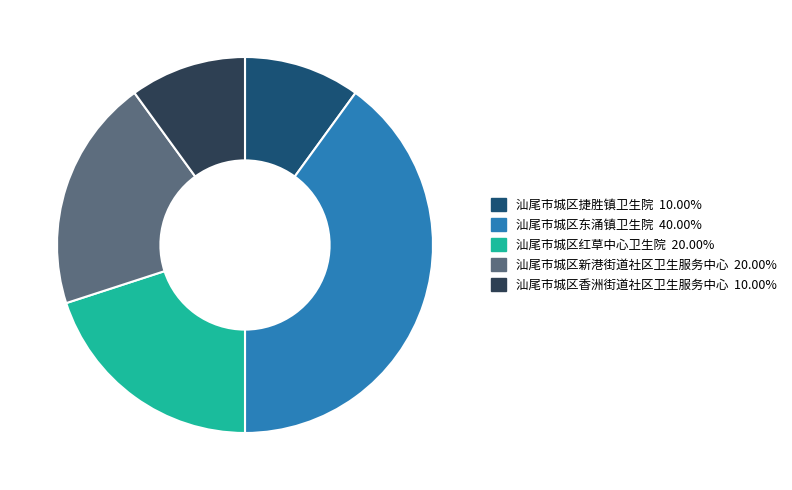

How many slices are in this pie chart?

5